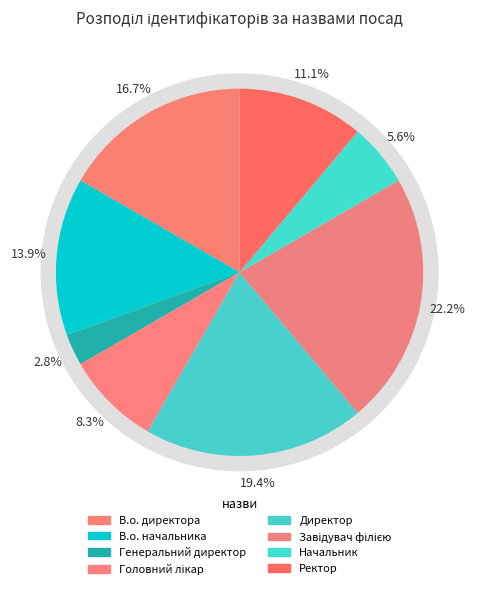

To the nearest percent, what portion does Генеральний директор represent?

3%